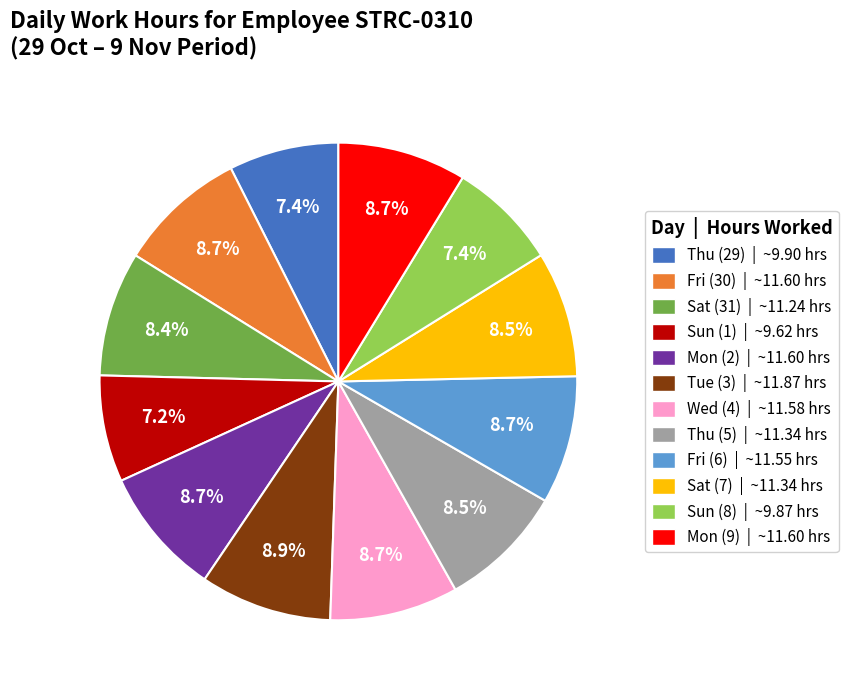

The Tue (3) slice represents 18% of the pie. True or false?

False